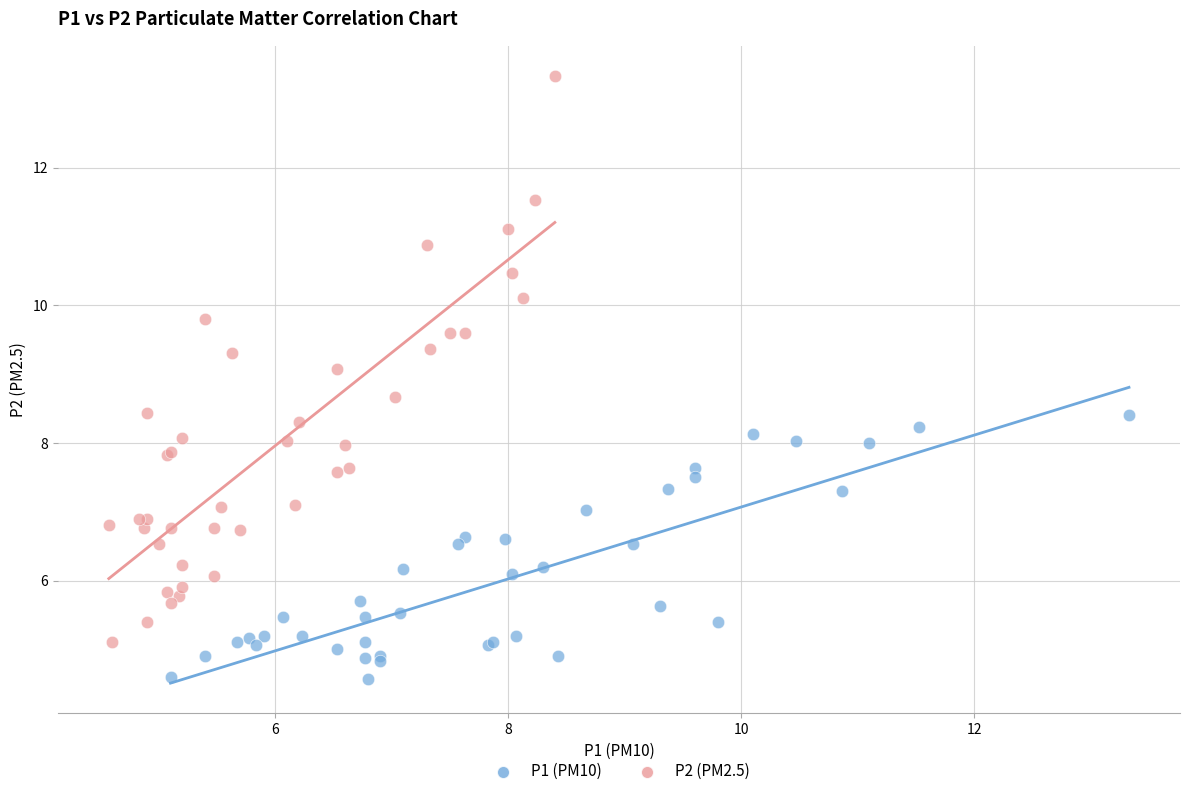

What are all the series names shown in the legend?

P1 (PM10), P2 (PM2.5)